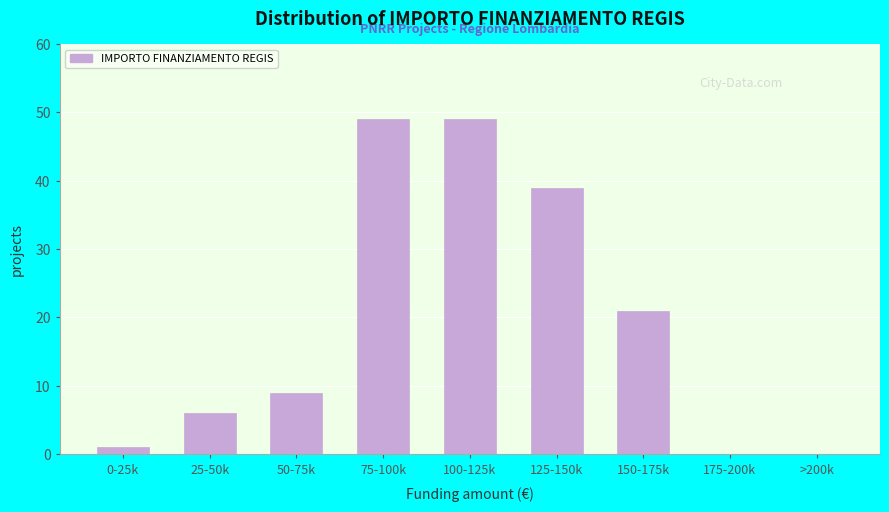

Reading right to left, what are all the values shown in this chart?

>200k=0	175-200k=0	150-175k=21	125-150k=39	100-125k=49	75-100k=49	50-75k=9	25-50k=6	0-25k=1